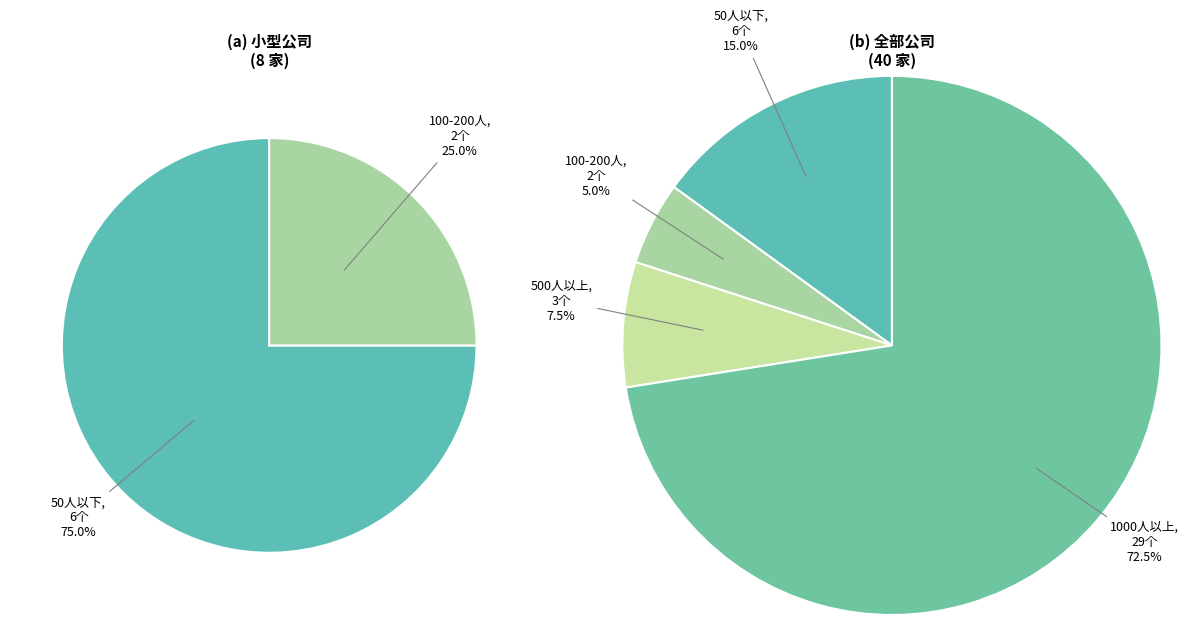

What is the largest slice in the pie chart?

1000人以上